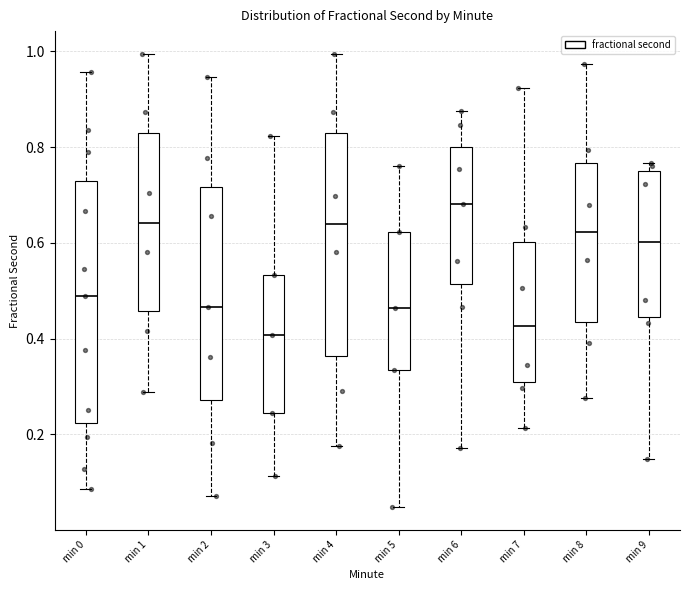

Reading left to right, read every box against the y-axis: the position of its median line, the range the box covers, and the ends of its whiskers. The values are not printed on the chart, so give them approximately, as read against the axis.

min 0: median 0.50, box 0.22 to 0.72, whiskers 0.08 to 0.96
min 1: median 0.64, box 0.46 to 0.84, whiskers 0.28 to 1.00
min 2: median 0.46, box 0.28 to 0.72, whiskers 0.08 to 0.94
min 3: median 0.40, box 0.24 to 0.54, whiskers 0.12 to 0.82
min 4: median 0.64, box 0.36 to 0.82, whiskers 0.18 to 1.00
min 5: median 0.46, box 0.34 to 0.62, whiskers 0.04 to 0.76
min 6: median 0.68, box 0.52 to 0.80, whiskers 0.18 to 0.88
min 7: median 0.42, box 0.30 to 0.60, whiskers 0.22 to 0.92
min 8: median 0.62, box 0.44 to 0.76, whiskers 0.28 to 0.98
min 9: median 0.60, box 0.44 to 0.76, whiskers 0.14 to 0.76 (just above the box's upper edge)